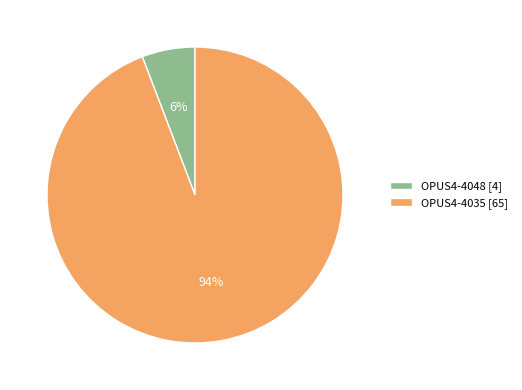

Which category accounts for the majority?

OPUS4-4035